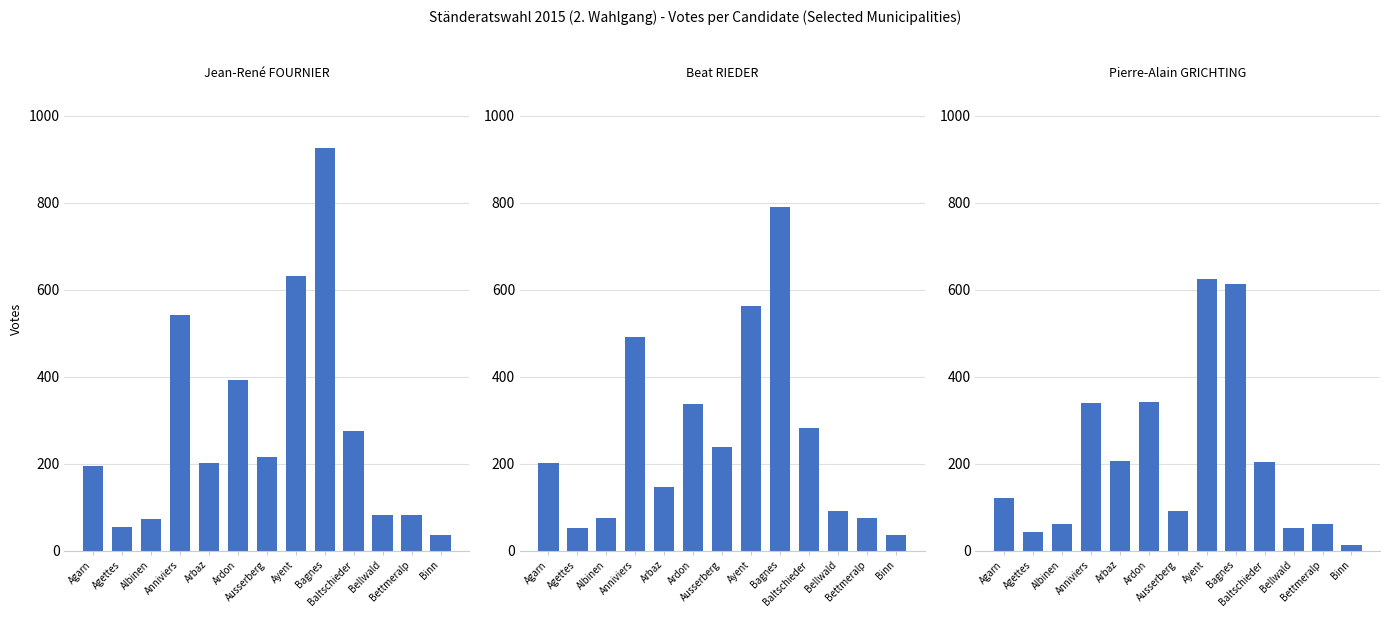

How many bars are there in each group?

3